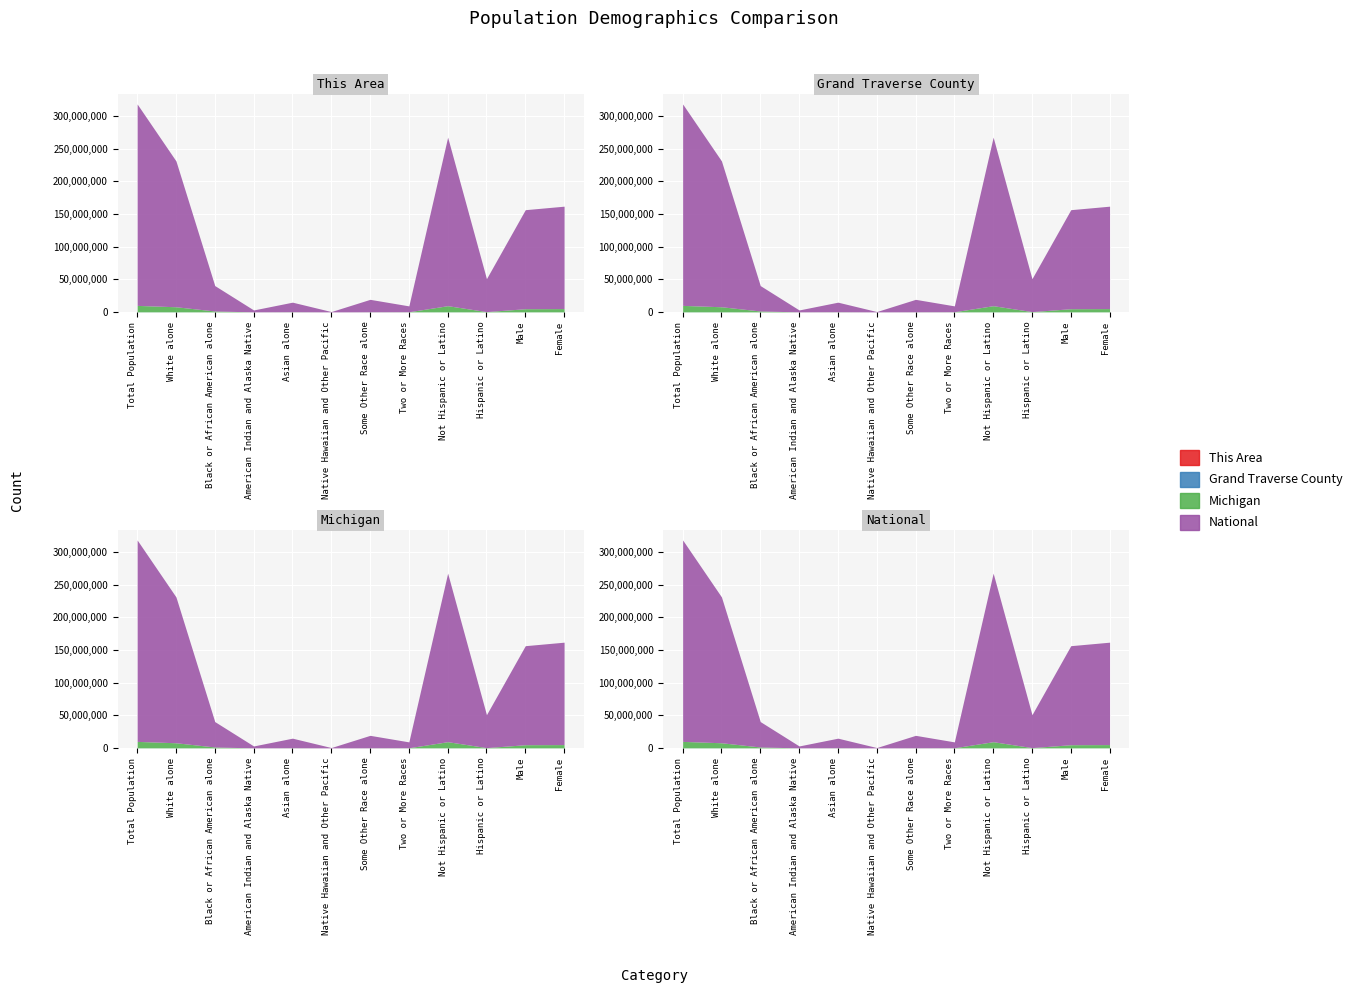

Rank the series by their maximum value, from lowest to highest.

This Area, Grand Traverse County, Michigan, National